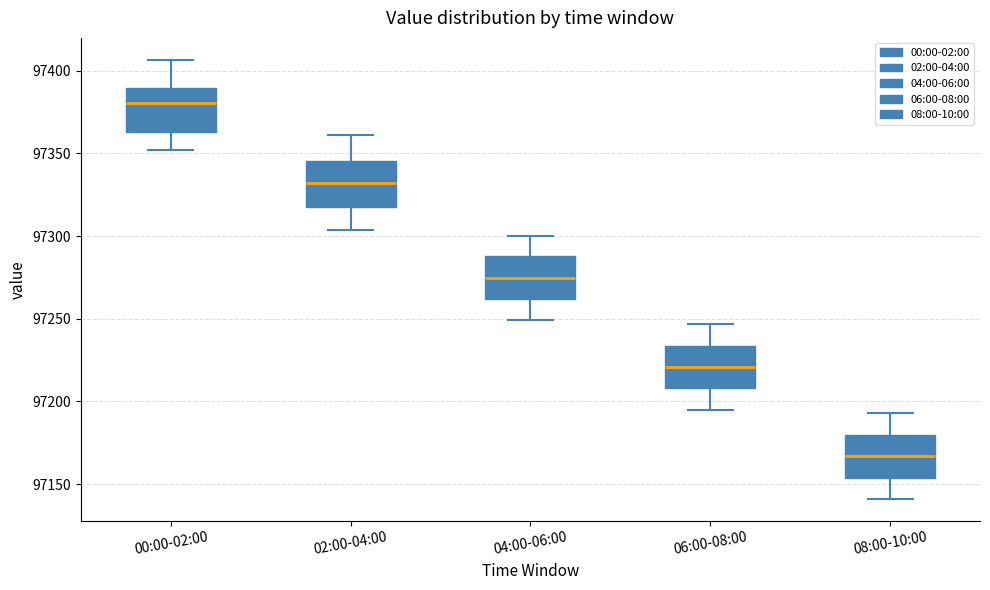

Where is the upper edge of the box for 02:00-04:00 on the y-axis? The values are not printed on the chart, so give them approximately, as read against the axis.

97345